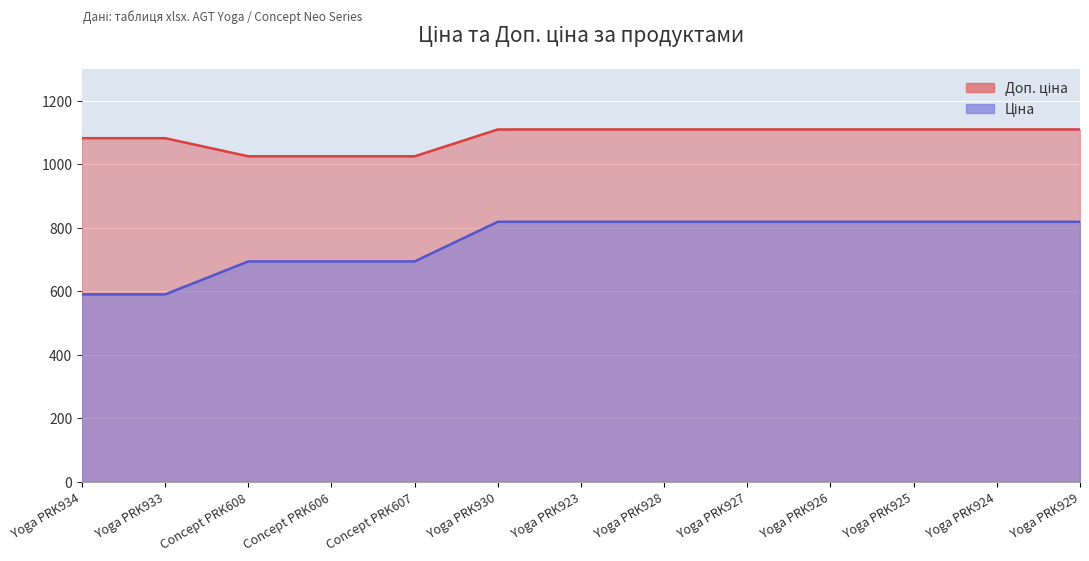

What is the maximum value for Ціна?

818.5